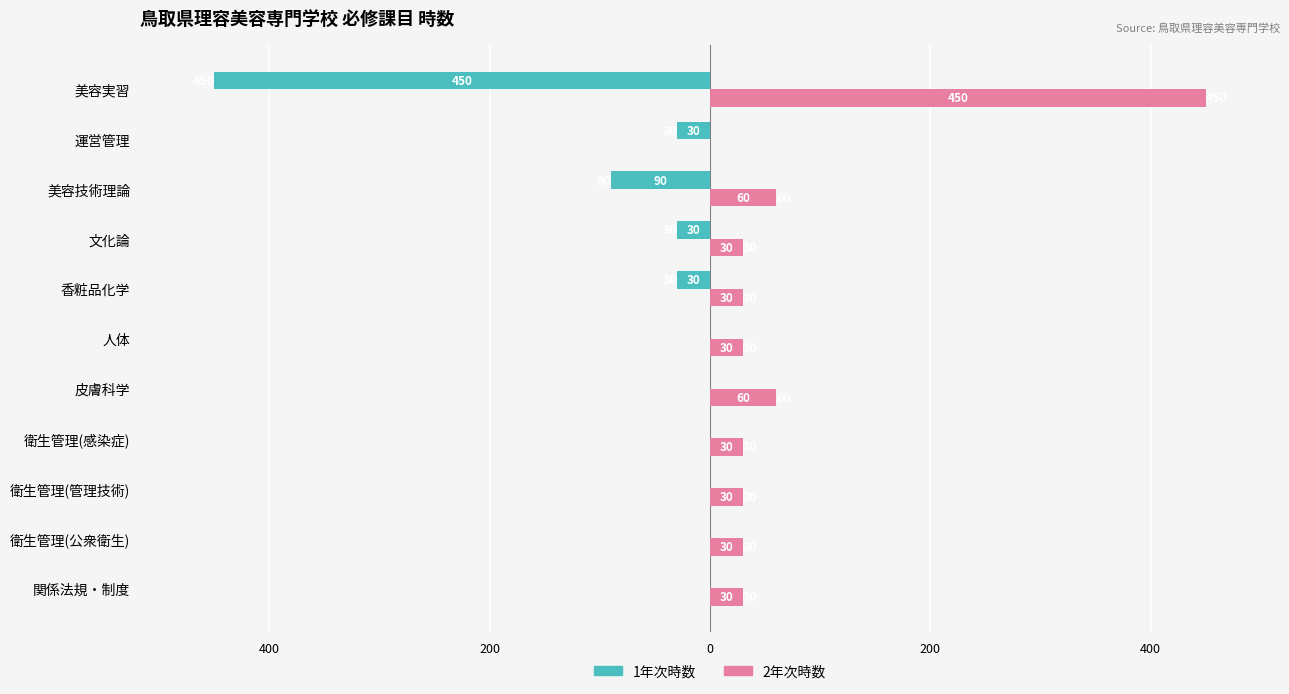

What are all the series names shown in the legend?

1年次時数, 2年次時数